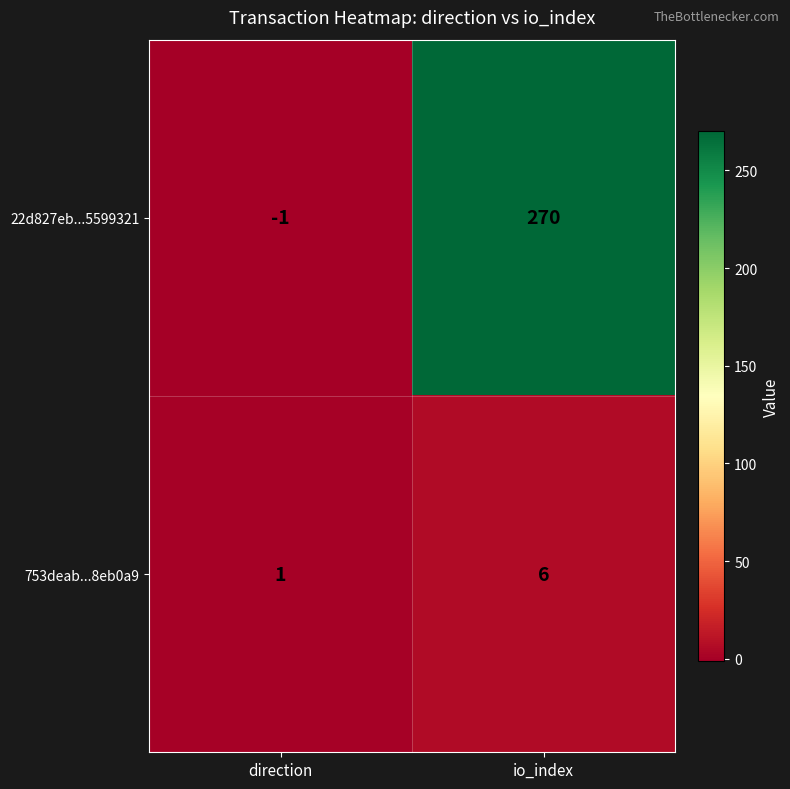

List the series in order of their overall mean, lowest first.

753deab...8eb0a9, 22d827eb...5599321